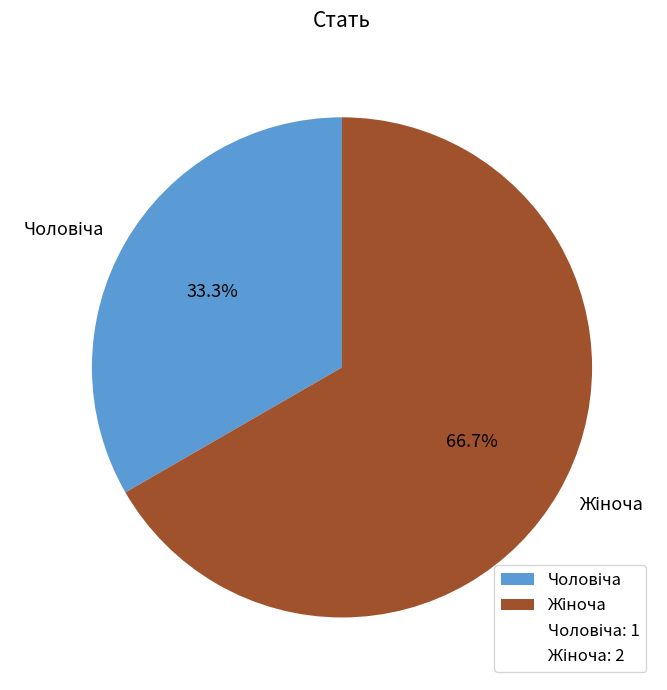

How many slices are in this pie chart?

2